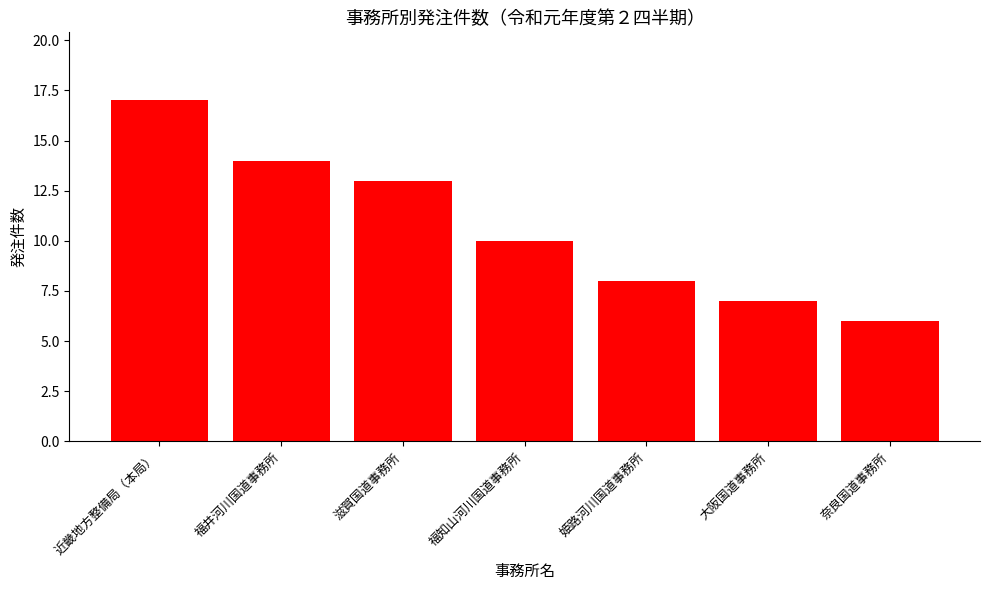

Are the bars grouped side by side (vs. stacked)?

No